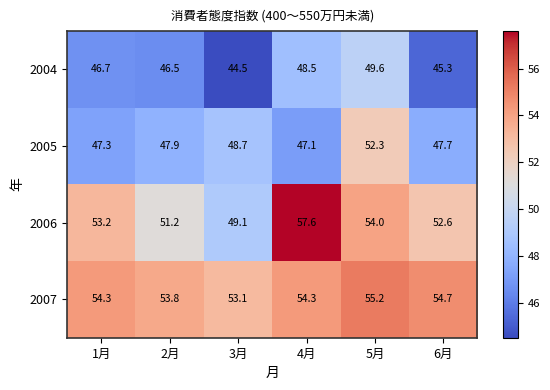

At how many categories does at least one series exceed 47?

6